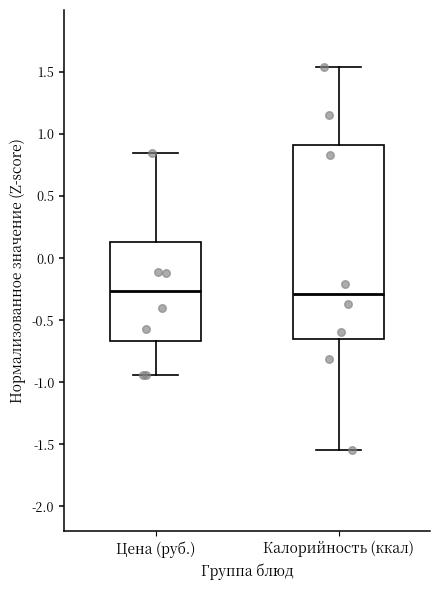

Reading left to right, read every box against the y-axis: the position of its median line, the range the box covers, and the ends of its whiskers. The values are not printed on the chart, so give them approximately, as read against the axis.

Цена (руб.): median -0.25, box -0.65 to 0.15, whiskers -0.95 to 0.85
Калорийность (ккал): median -0.30, box -0.65 to 0.90, whiskers -1.55 to 1.55